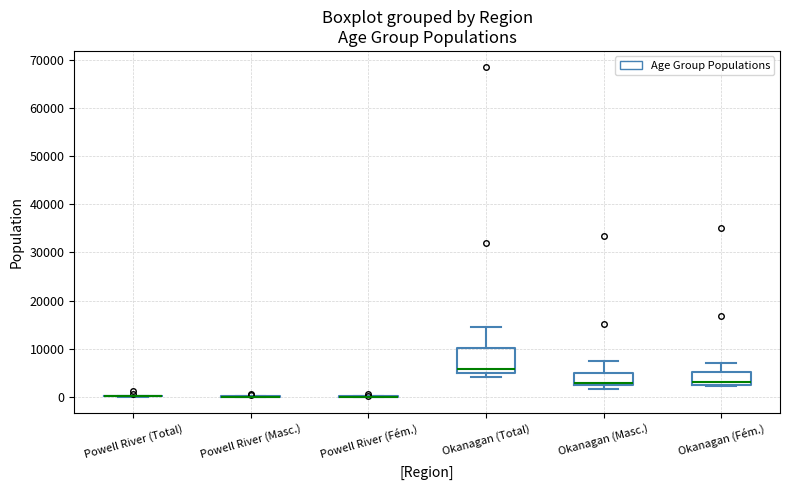

Reading left to right, read every box against the y-axis: the position of its median line, the range the box covers, and the ends of its whiskers. The values are not printed on the chart, so give them approximately, as read against the axis.

Powell River (Total): box collapsed to a line at 0, whiskers 0 to 0
Powell River (Masc.): box collapsed to a line at 0, whiskers 0 to 0
Powell River (Fém.): box collapsed to a line at 0, whiskers 0 to 0
Okanagan (Total): median 6000, box 5000 to 10000, whiskers 4000 to 14000
Okanagan (Masc.): median 3000 (drawn on the box's lower edge), box 3000 to 5000, whiskers 2000 to 7000
Okanagan (Fém.): median 3000, box 2000 to 5000, whiskers 2000 to 7000